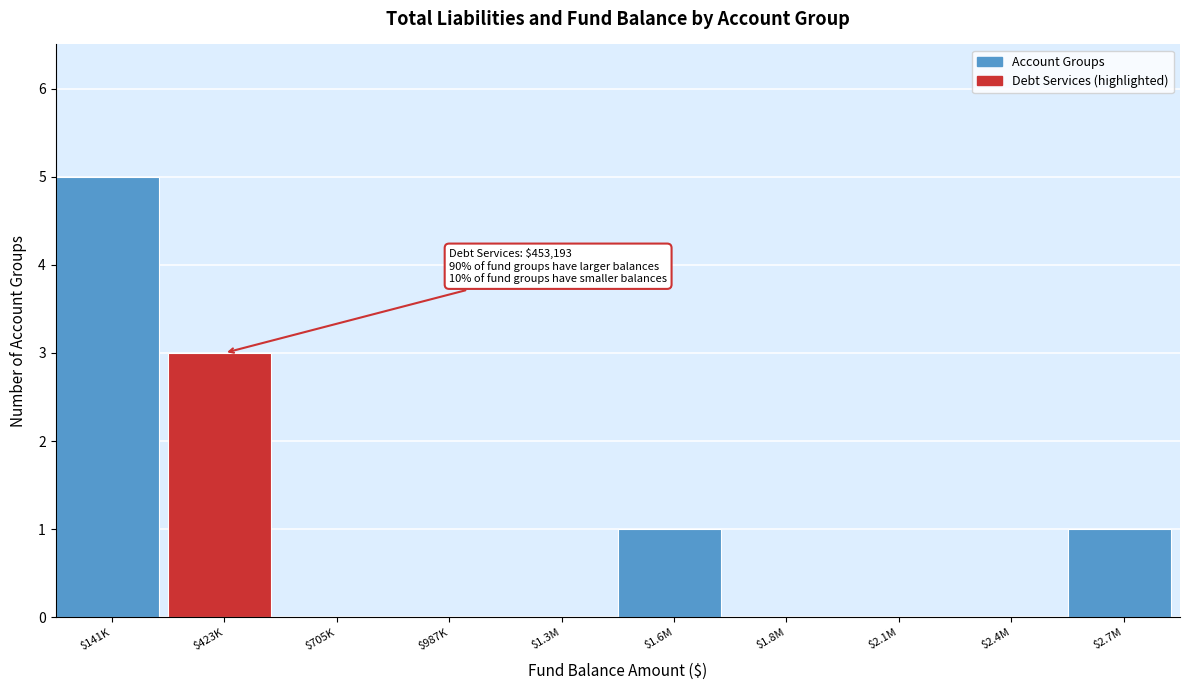

The chart shows a value of -3 at $987K. True or false?

False